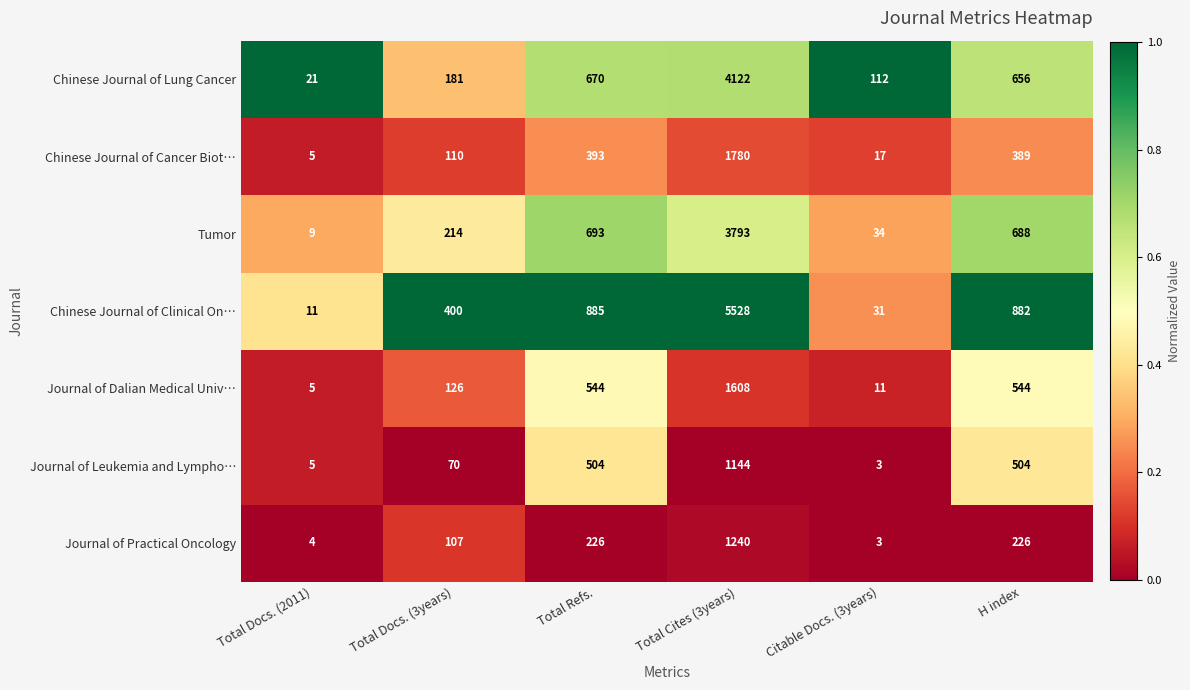

How many distinct data groups are displayed?

7